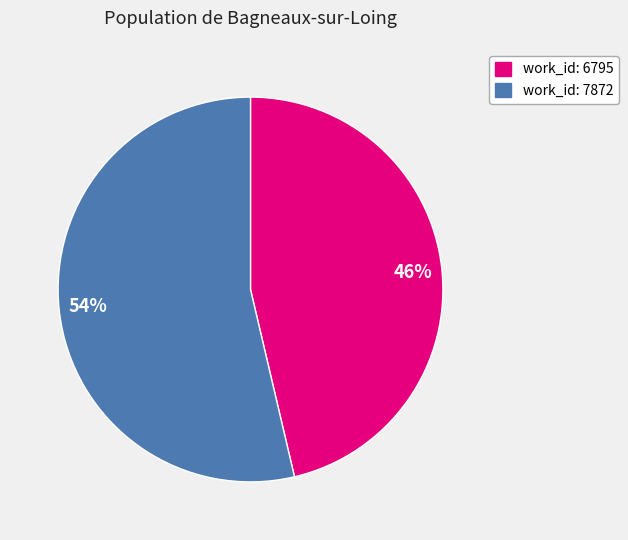

To the nearest percent, what is the average slice percentage?

50%